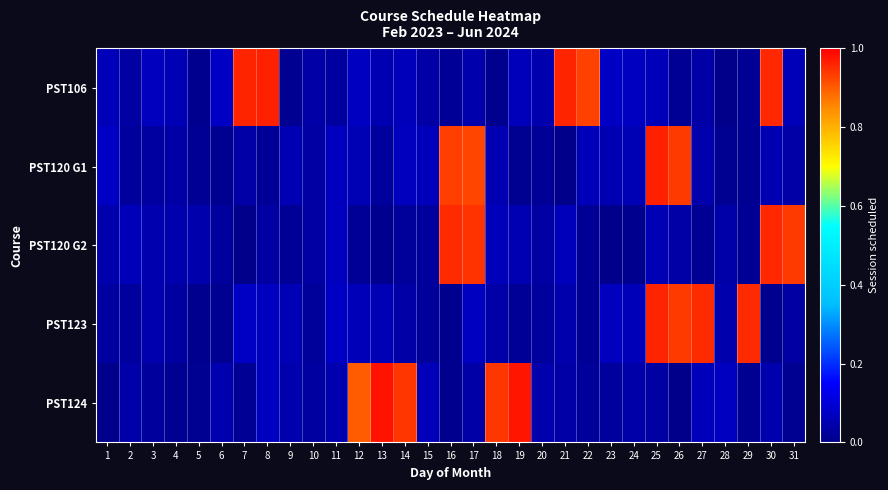

Which series has the largest total across all categories?

PST106